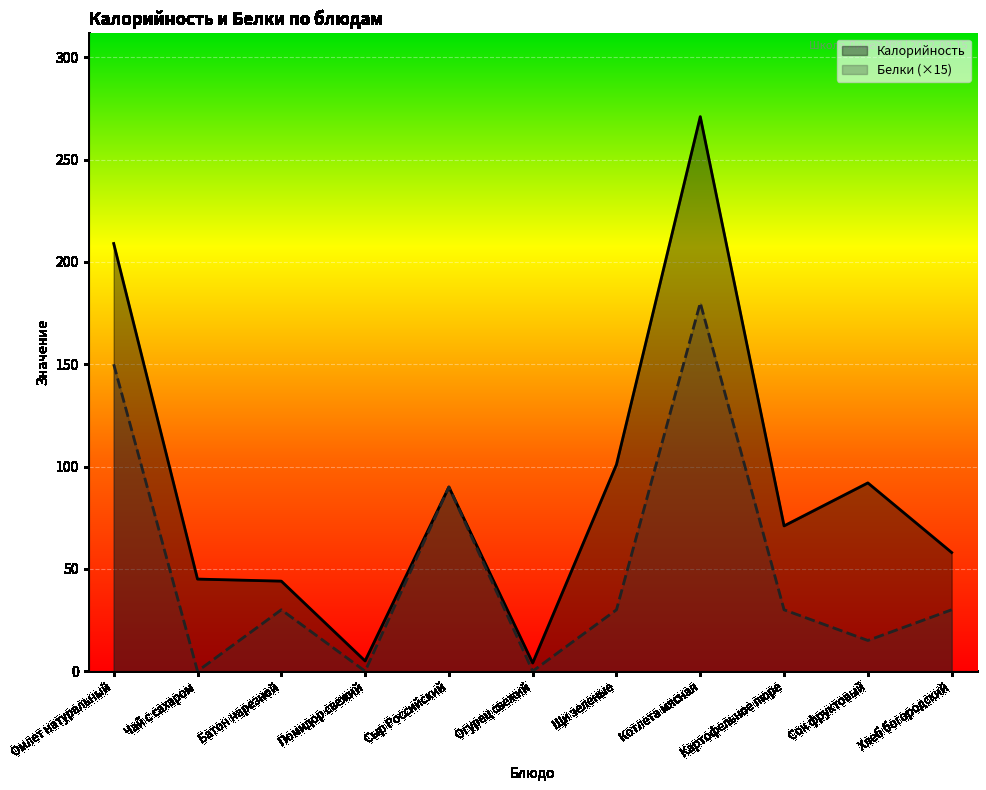

Reading left to right, transcribe all the data shown in this chart.

Калорийность: Омлет натуральный=209	Чай с сахаром=45	Батон нарезной=44	Помидор свежий=5	Сыр Российский=90	Огурец свежий=4	Щи зеленые=101	Котлета мясная=271	Картофельное пюре=71	Сок фруктовый=92	Хлеб богородский=58
Белки: Омлет натуральный=150	Чай с сахаром=0	Батон нарезной=30	Помидор свежий=0	Сыр Российский=90	Огурец свежий=0	Щи зеленые=30	Котлета мясная=180	Картофельное пюре=30	Сок фруктовый=15	Хлеб богородский=30